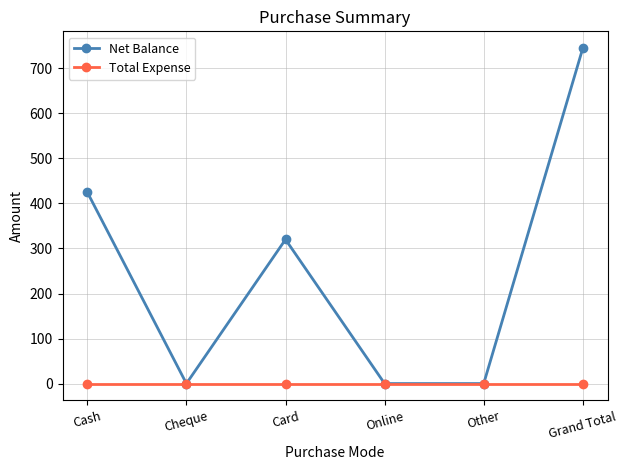

What is the greatest value displayed?

745